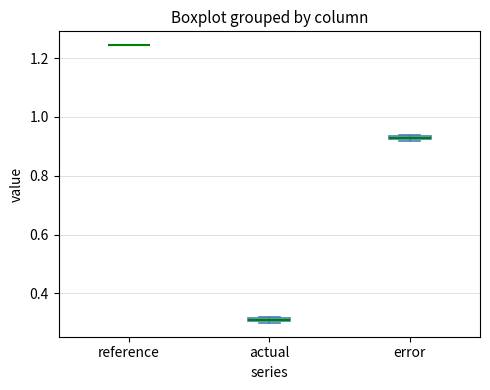

Where is the upper edge of the box for actual on the y-axis? The values are not printed on the chart, so give them approximately, as read against the axis.

0.32